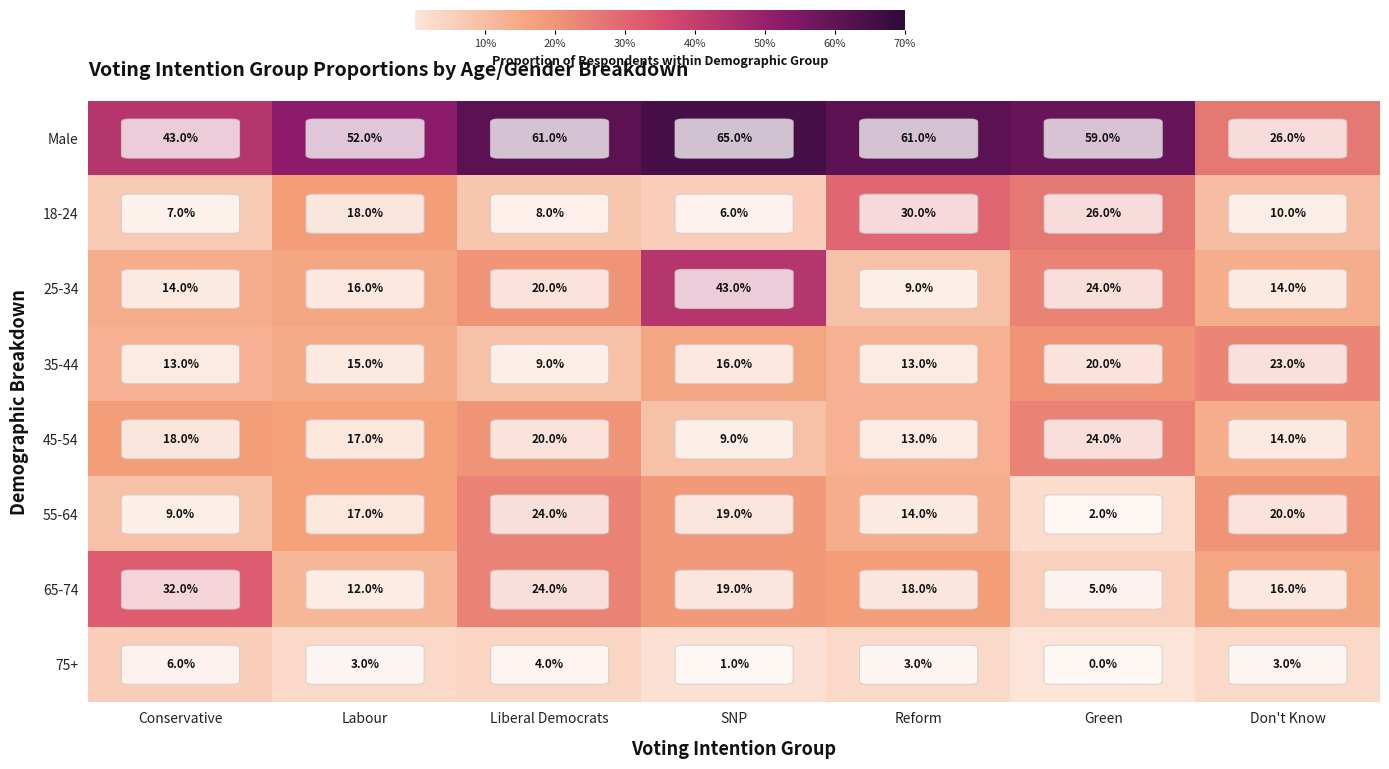

What is the difference between the second highest and minimum values in the 18-24 series?

20